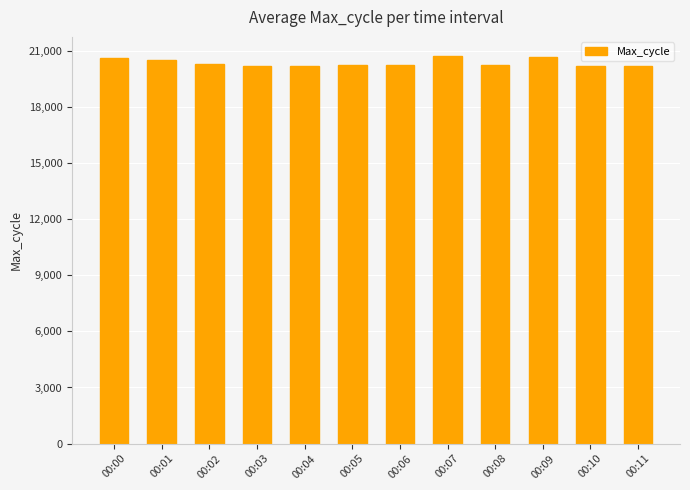

How many data points are less than 20274?

6